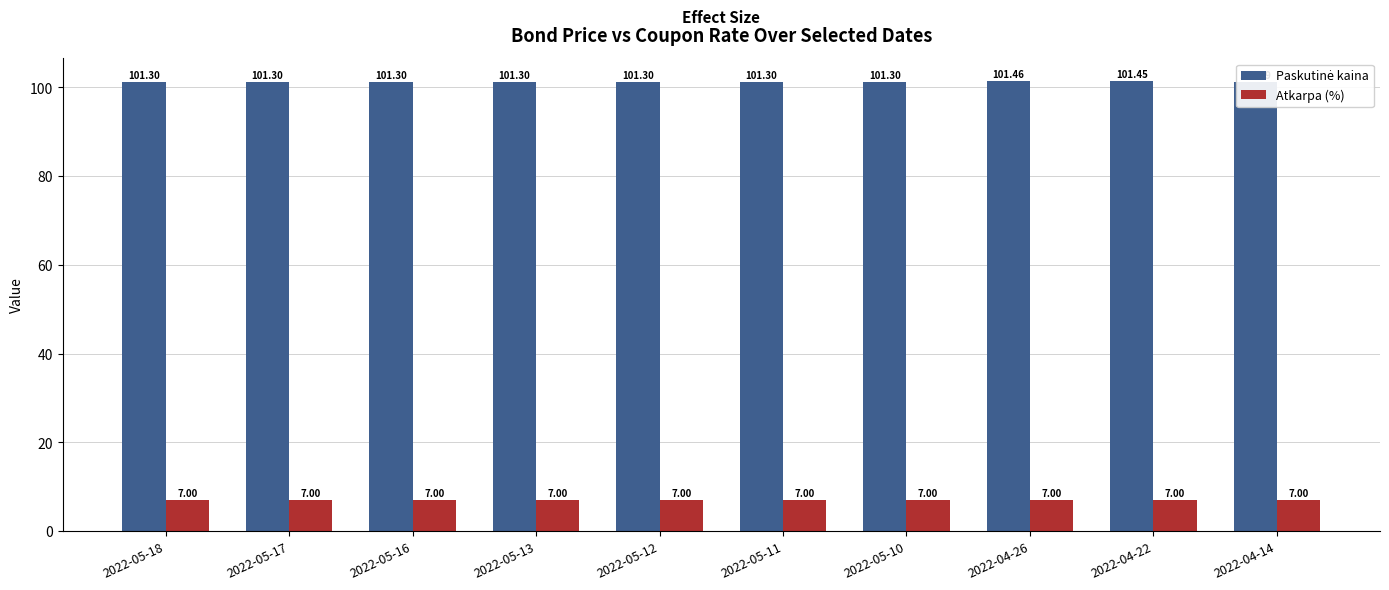

Which series has the widest spread of values?

Paskutinė kaina